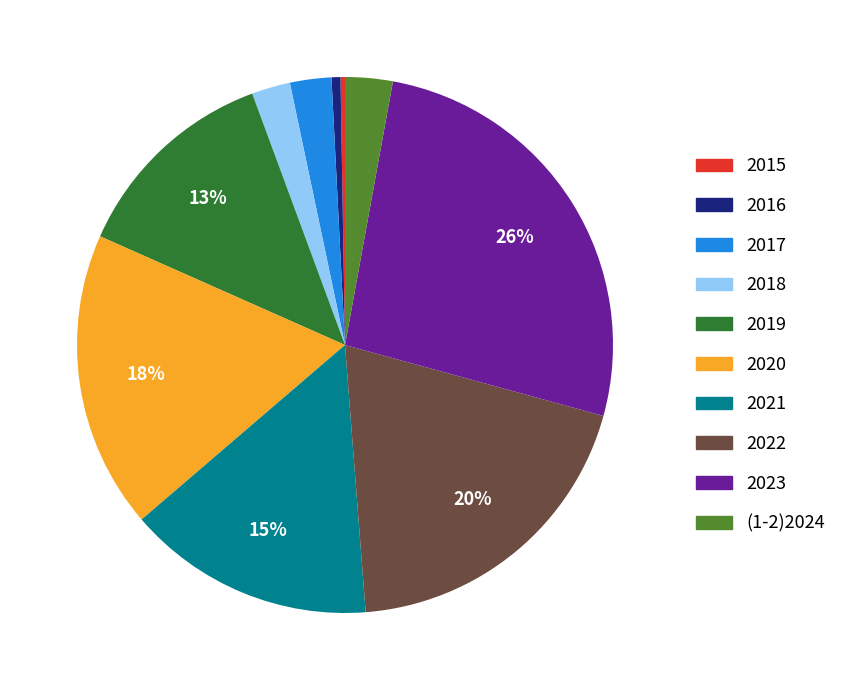

True or false: 2021 accounts for 15% of the total.

True